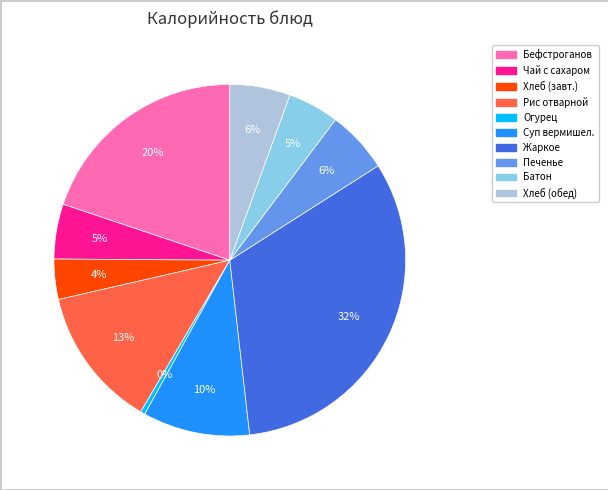

To the nearest percent, what is the average slice percentage?

10%